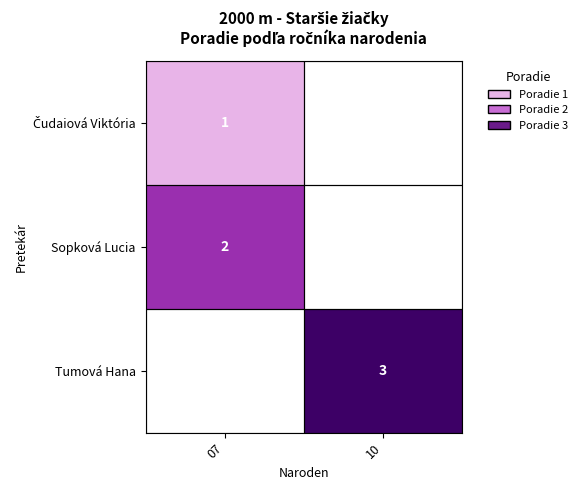

Count the number of categories in the chart.

2